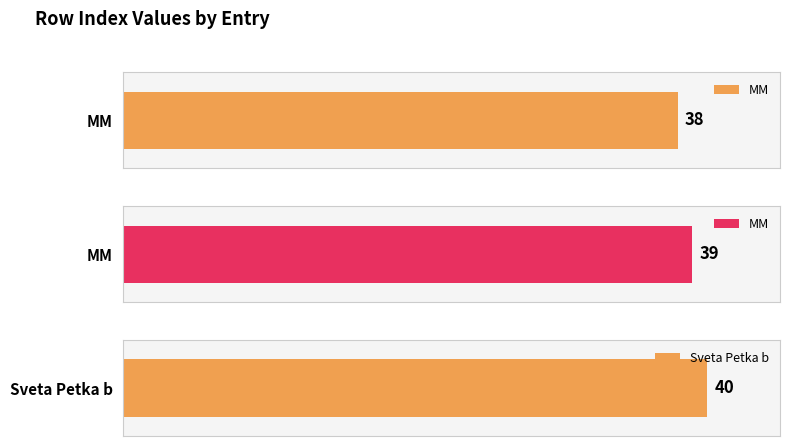

What is the difference between the values at 38 and 39?

1